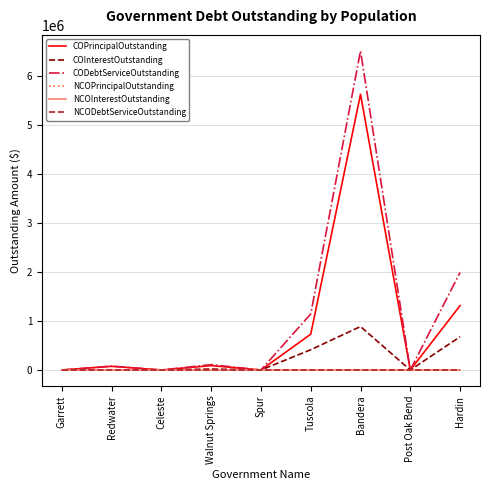

Is this an area chart (filled region under the line)?

No